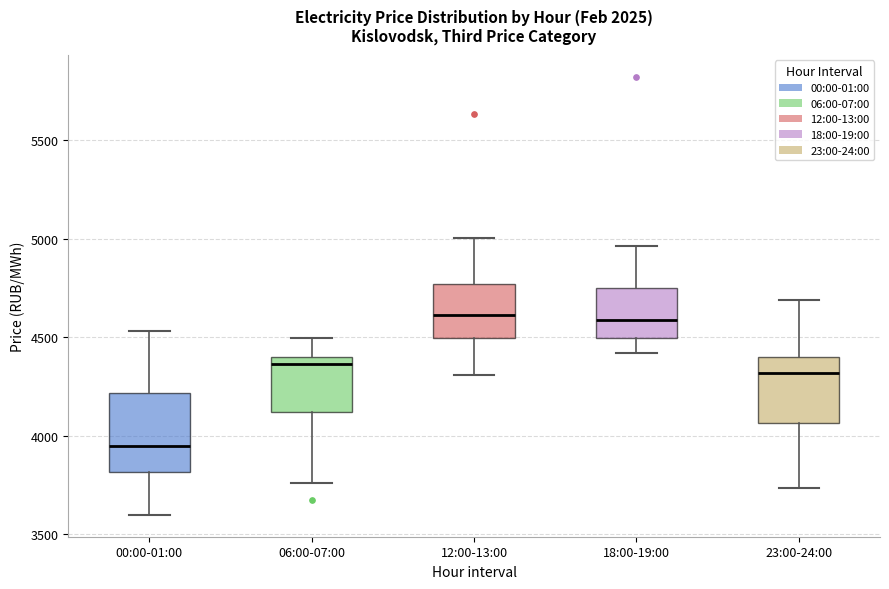

Reading left to right, transcribe this box plot: for each box, give where its median line is, the range the box spans, and where its two whiskers end, as read against the y-axis. The values are not printed on the chart, so give them approximately, as read against the axis.

00:00-01:00: median 3950, box 3800 to 4200, whiskers 3600 to 4550
06:00-07:00: median 4350, box 4100 to 4400, whiskers 3750 to 4500
12:00-13:00: median 4600, box 4500 to 4750, whiskers 4300 to 5000
18:00-19:00: median 4600, box 4500 to 4750, whiskers 4400 to 4950
23:00-24:00: median 4300, box 4050 to 4400, whiskers 3750 to 4700